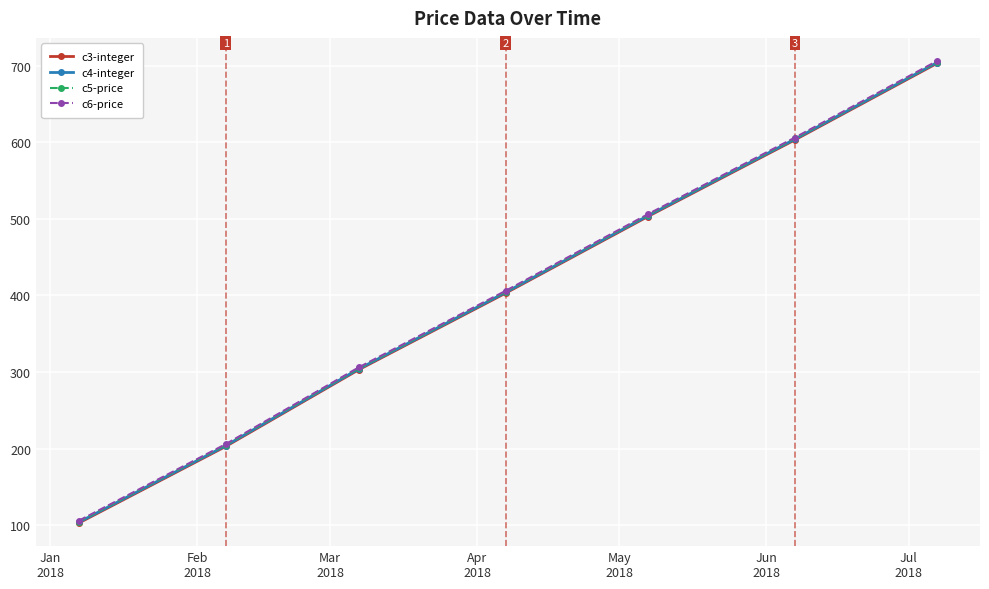

What is the maximum value shown in the chart?

706